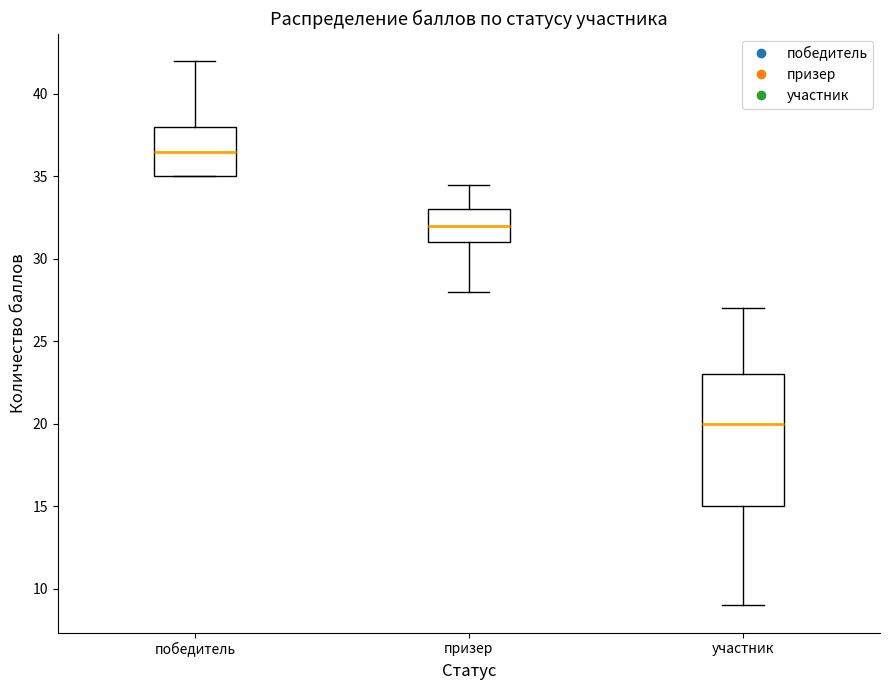

Where does the upper whisker of the box for призер end on the y-axis? The values are not printed on the chart, so give them approximately, as read against the axis.

34.5